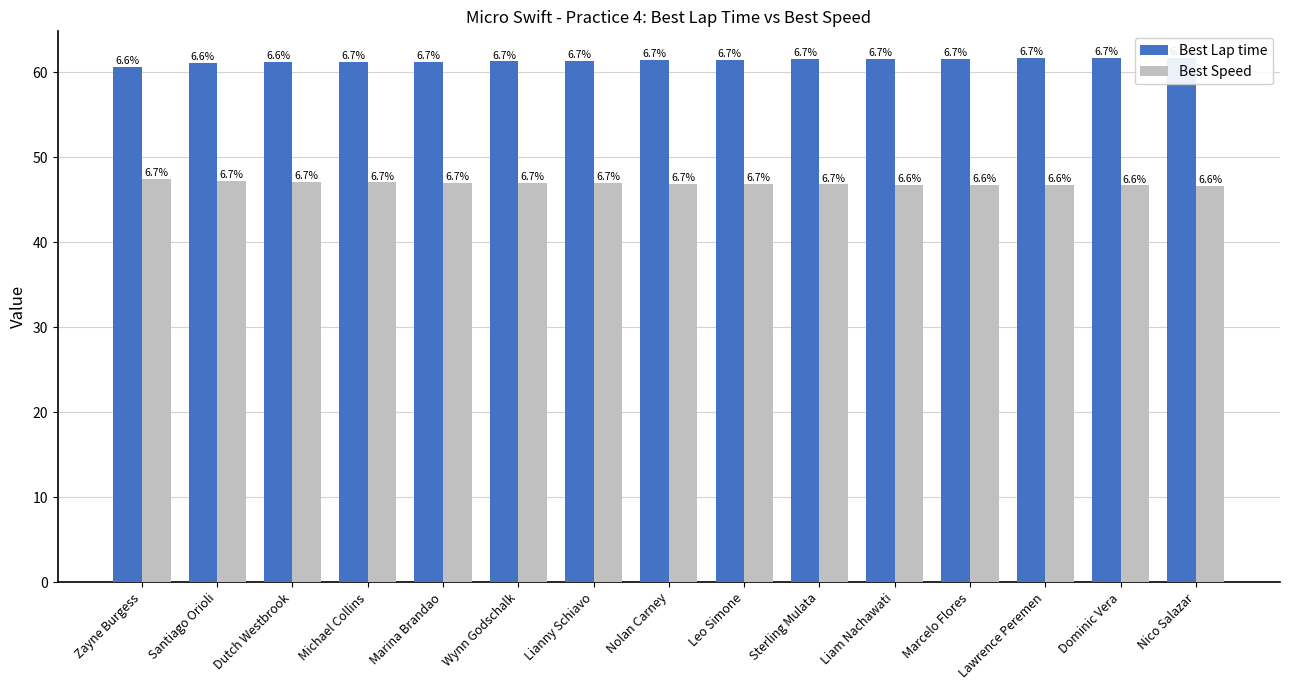

List the series in order of their overall mean, highest first.

Best Lap time, Best Speed